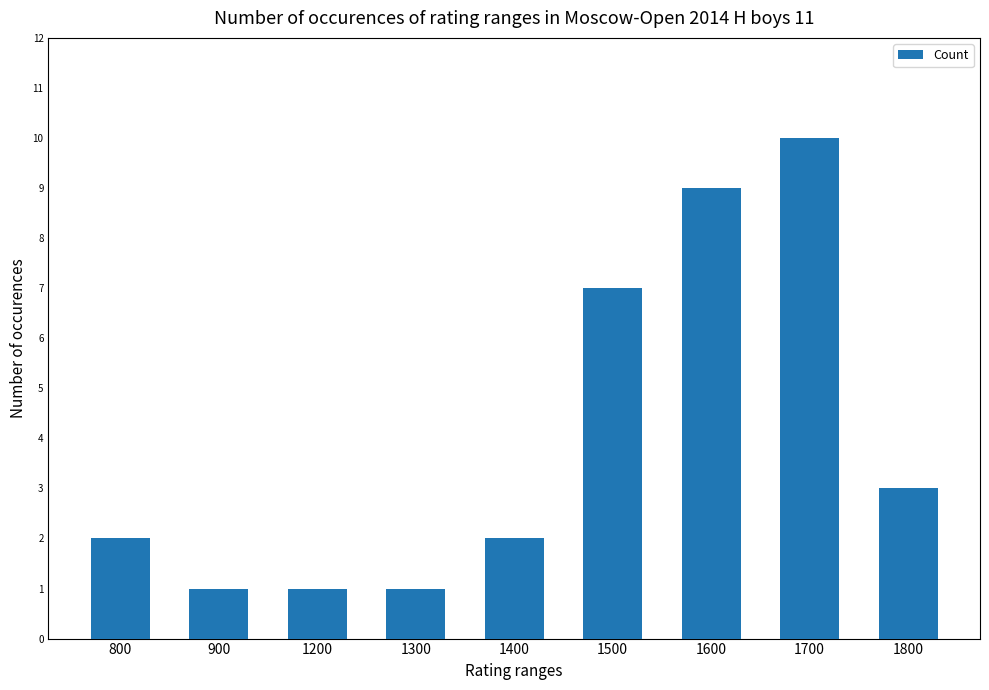

Does the chart contain stacked bars?

No